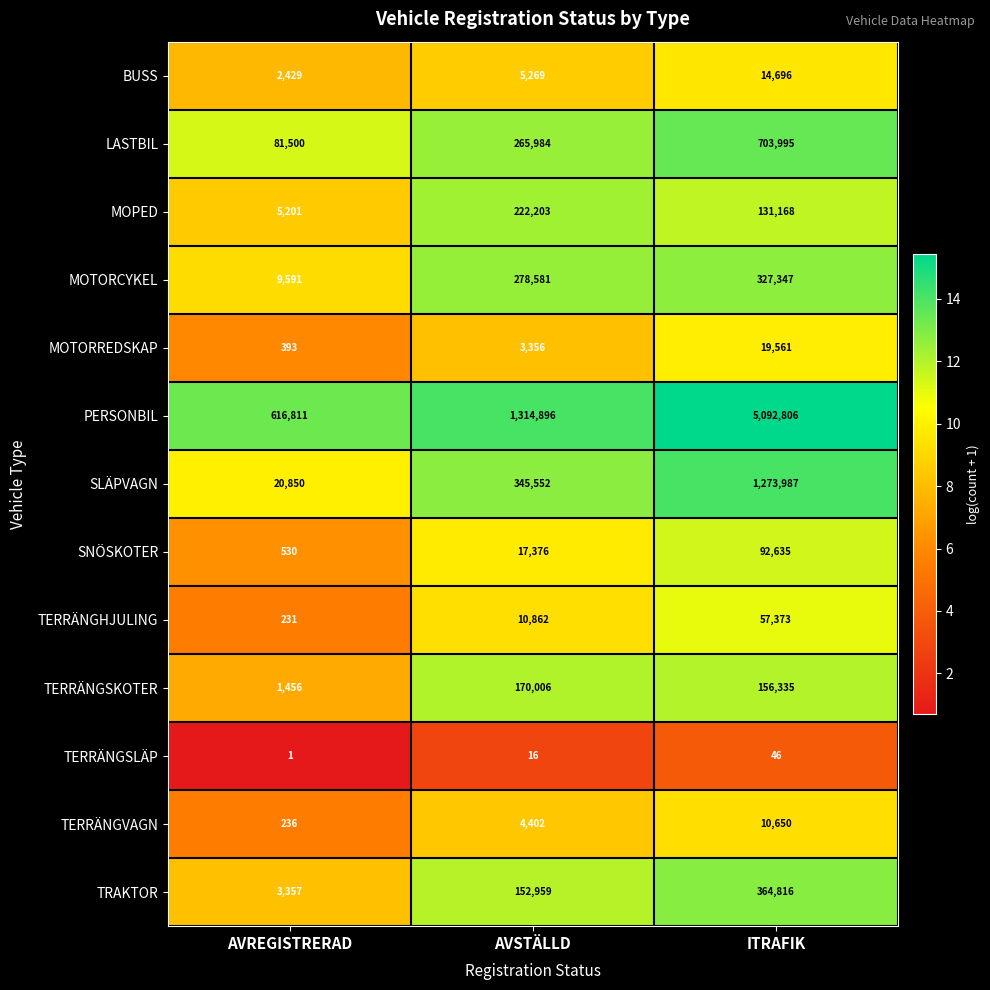

Which series has the widest spread of values?

PERSONBIL